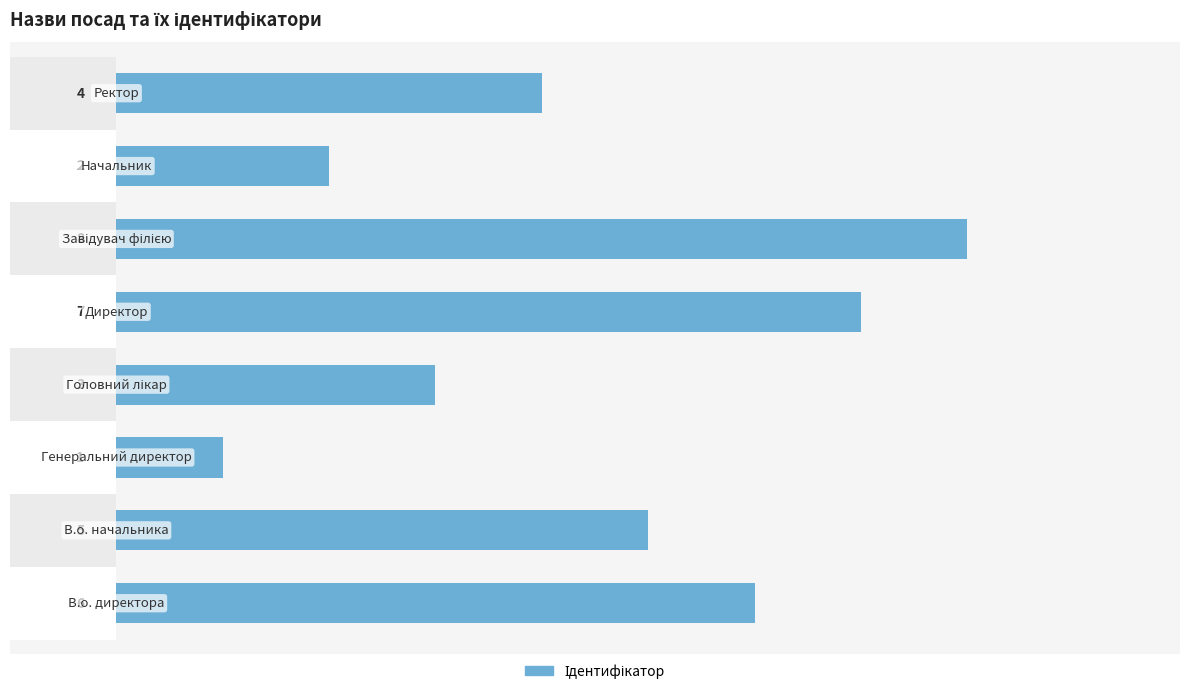

What is the greatest value displayed?

8